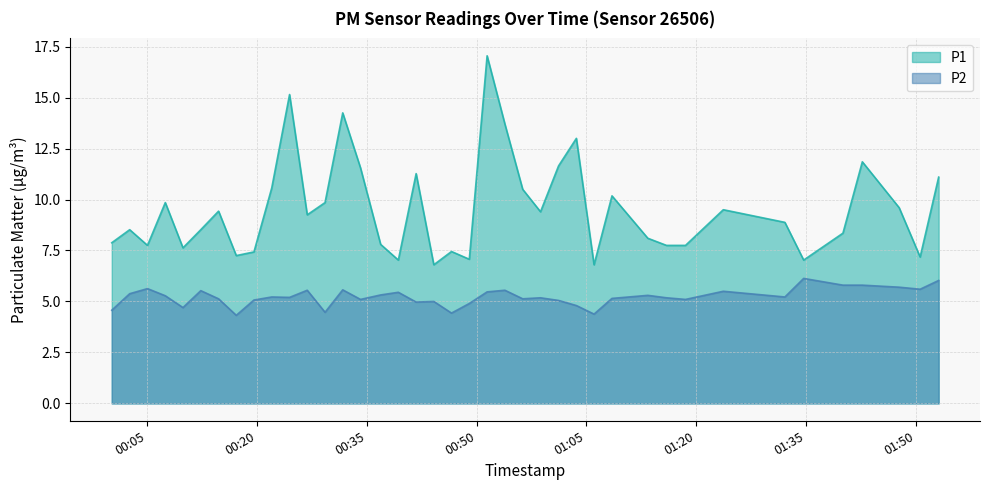

What is the greatest value displayed?

17.1